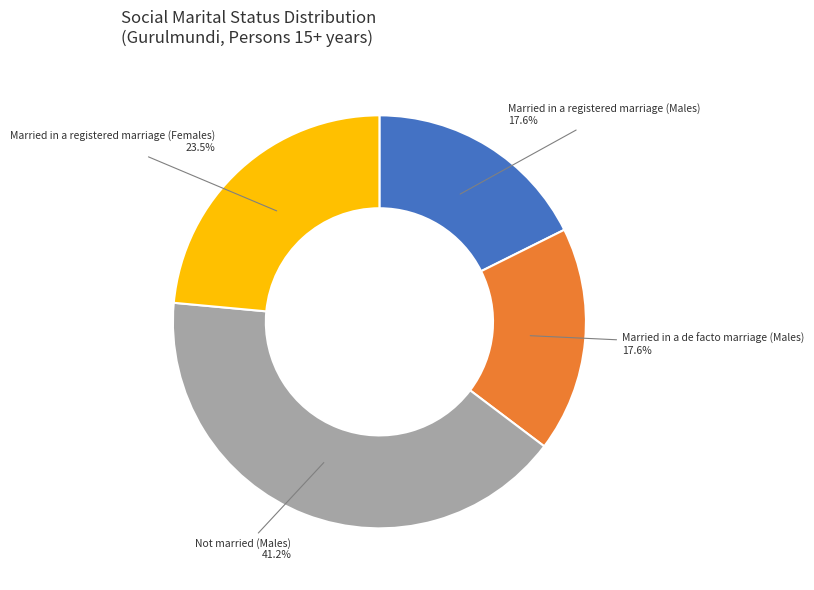

Between Married in a de facto marriage (Males) and Not married (Males), which is larger?

Not married (Males)